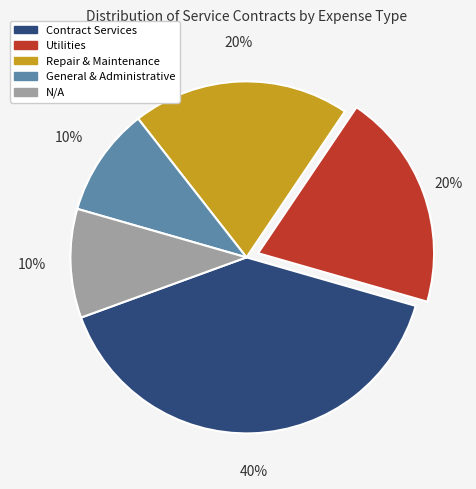

To the nearest percent, what percentage of the pie is N/A?

10%